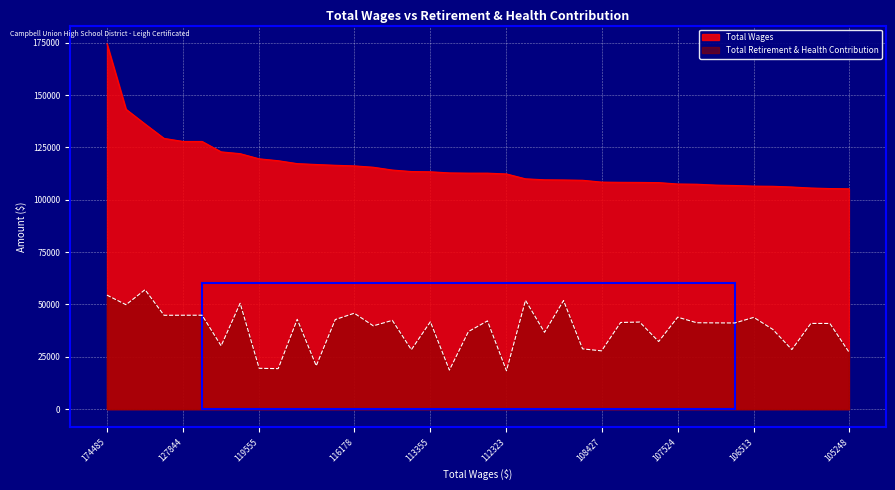

What is the maximum value for Total Wages?

174485